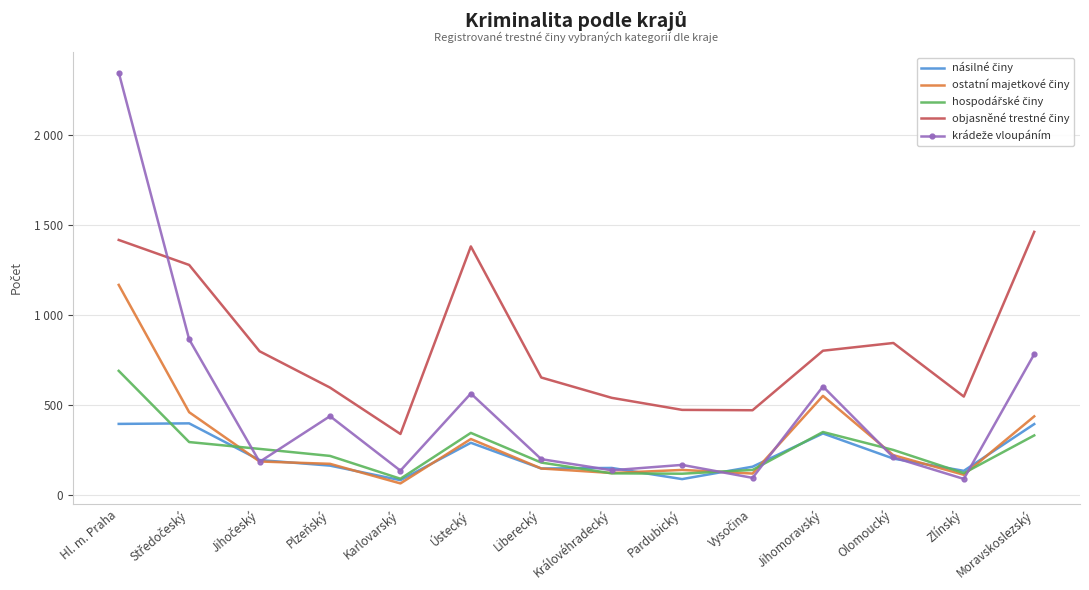

True or false: objasněné trestné činy has more than 2 points higher than both neighbors.

False